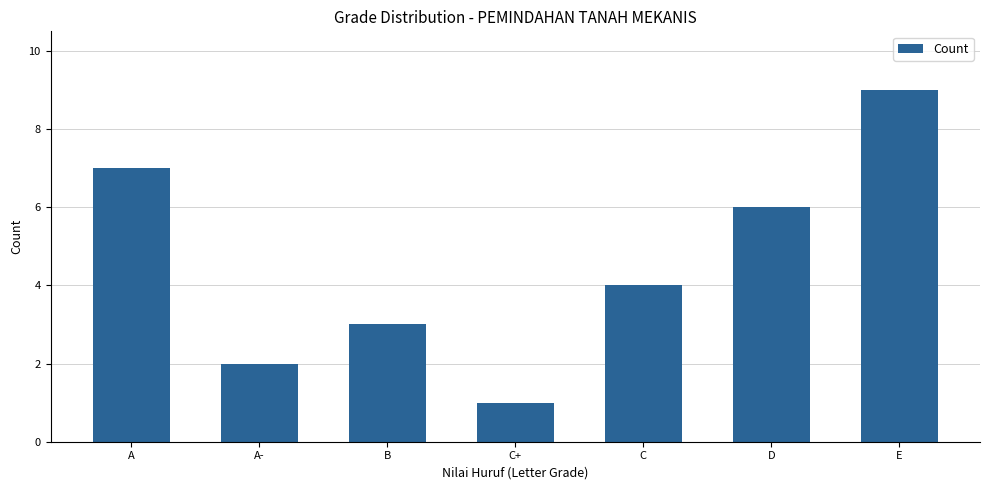

How many values are between 2 and 7?

5